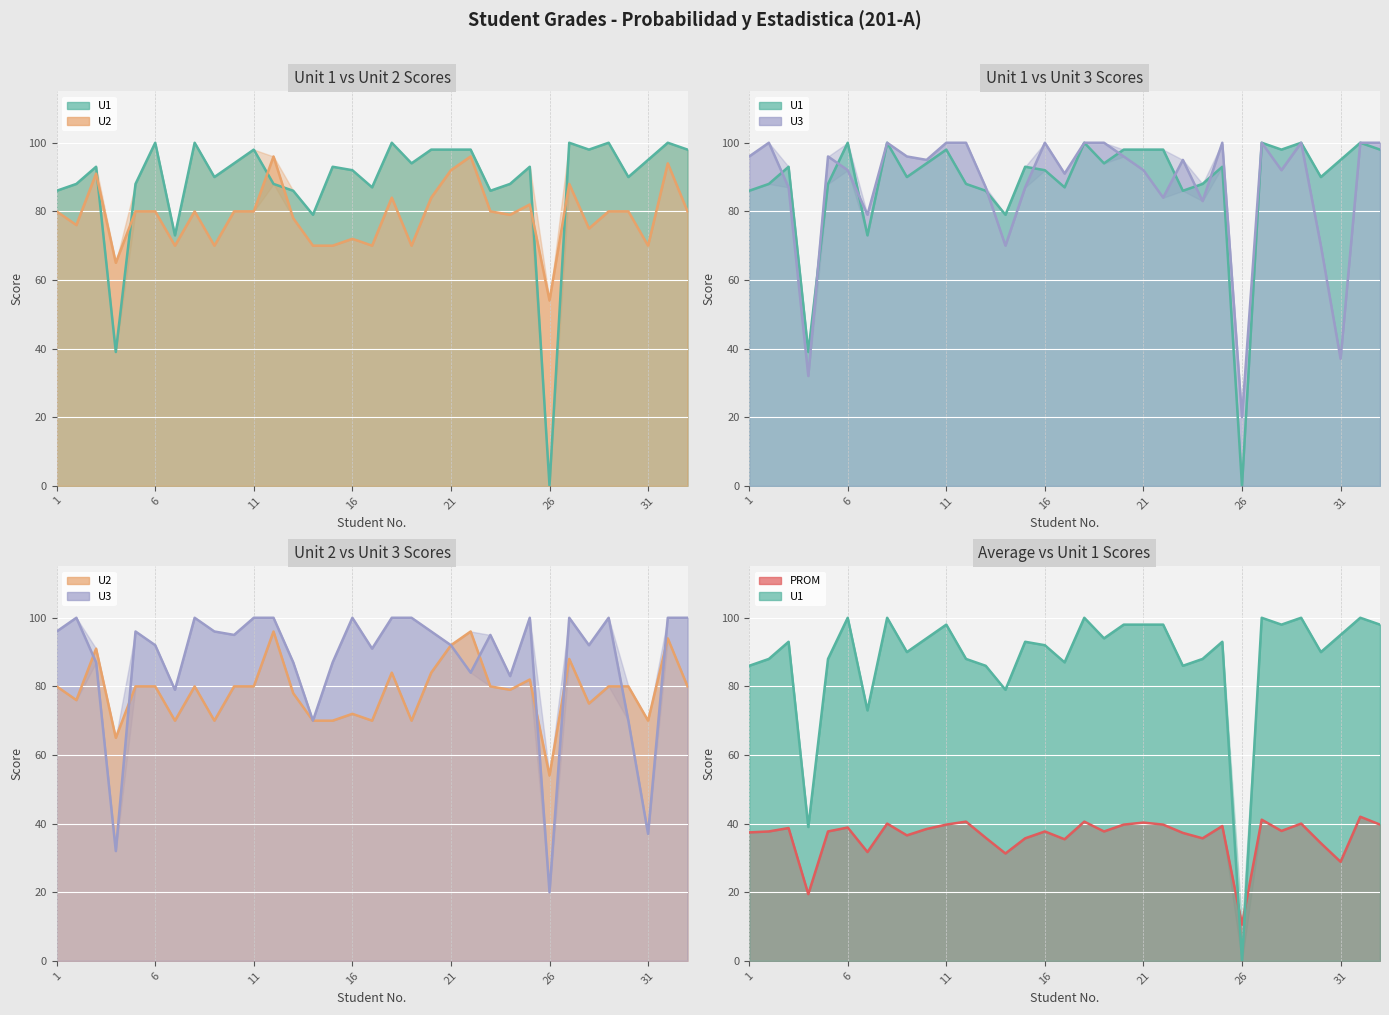

What are all the series names shown in the legend?

U1 line, U2 line, U3 line, PROM line